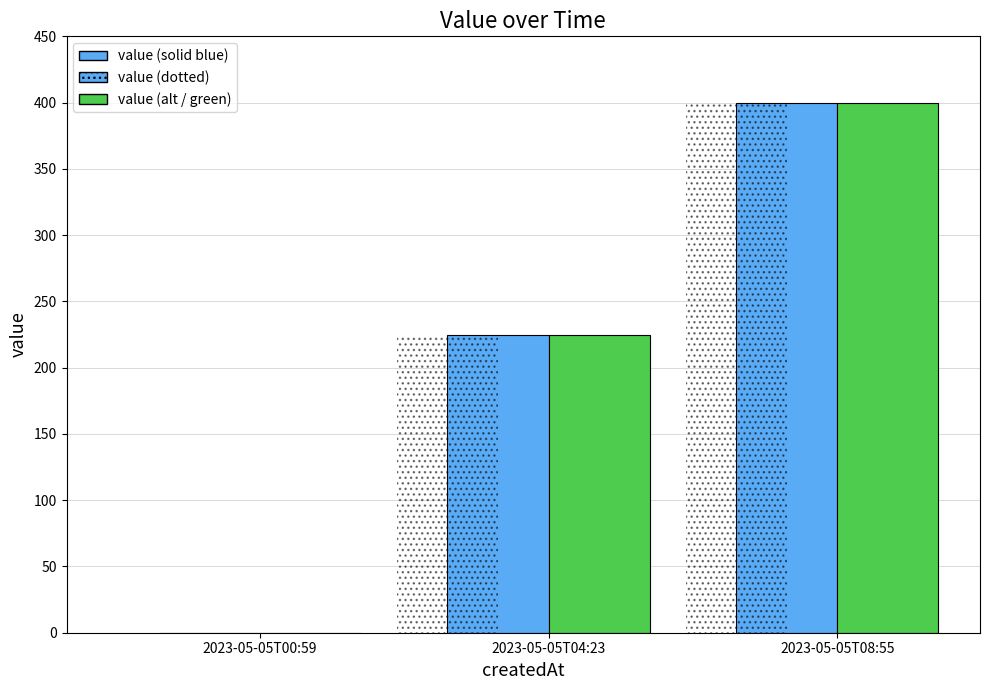

Count the number of data series in this chart.

2